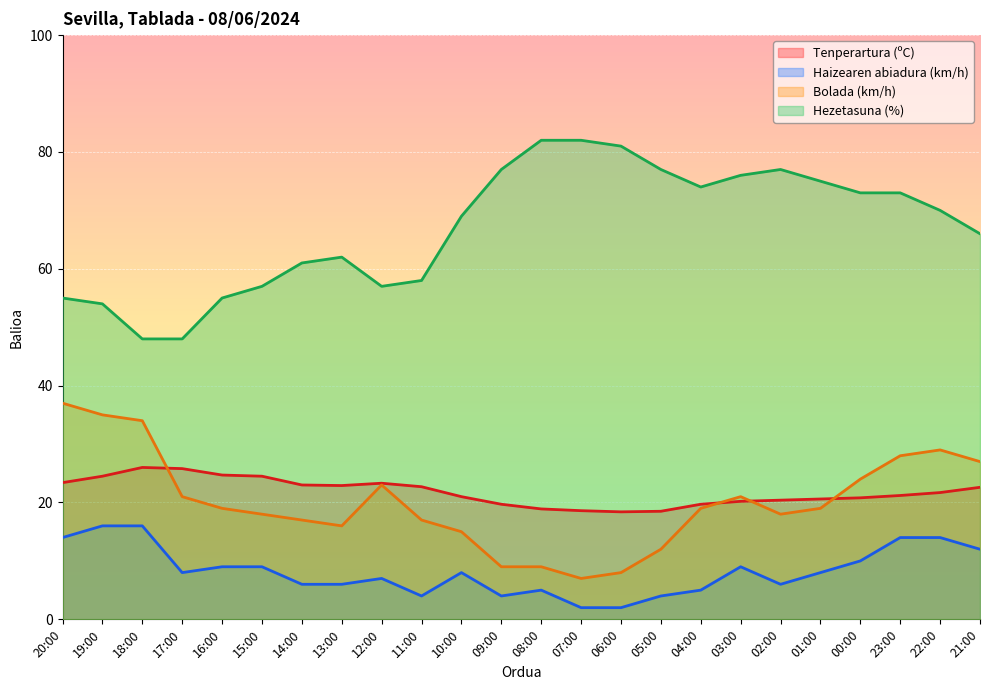

Which category has the highest value across all series?

08:00